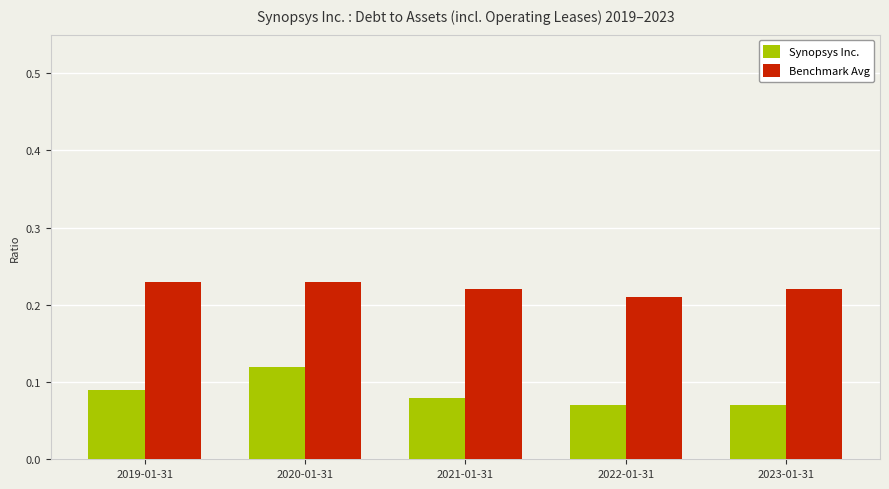

Which series has the widest spread of values?

Synopsys Inc.